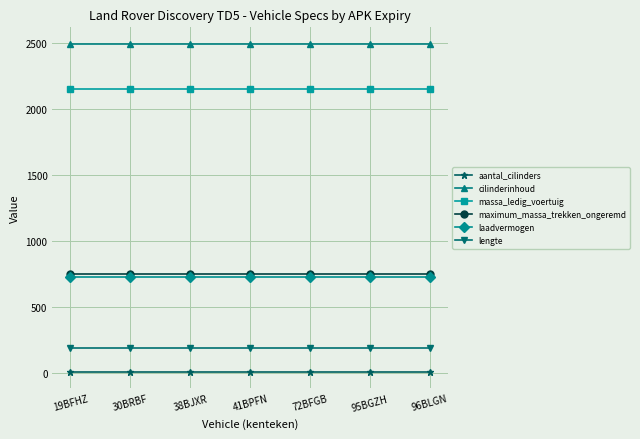

Is it true that lengte equals 274 at 72BFGB?

False